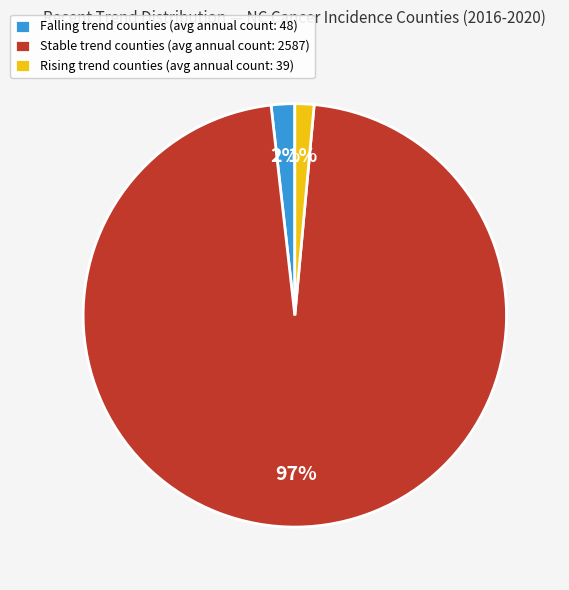

How many slices are in this pie chart?

3